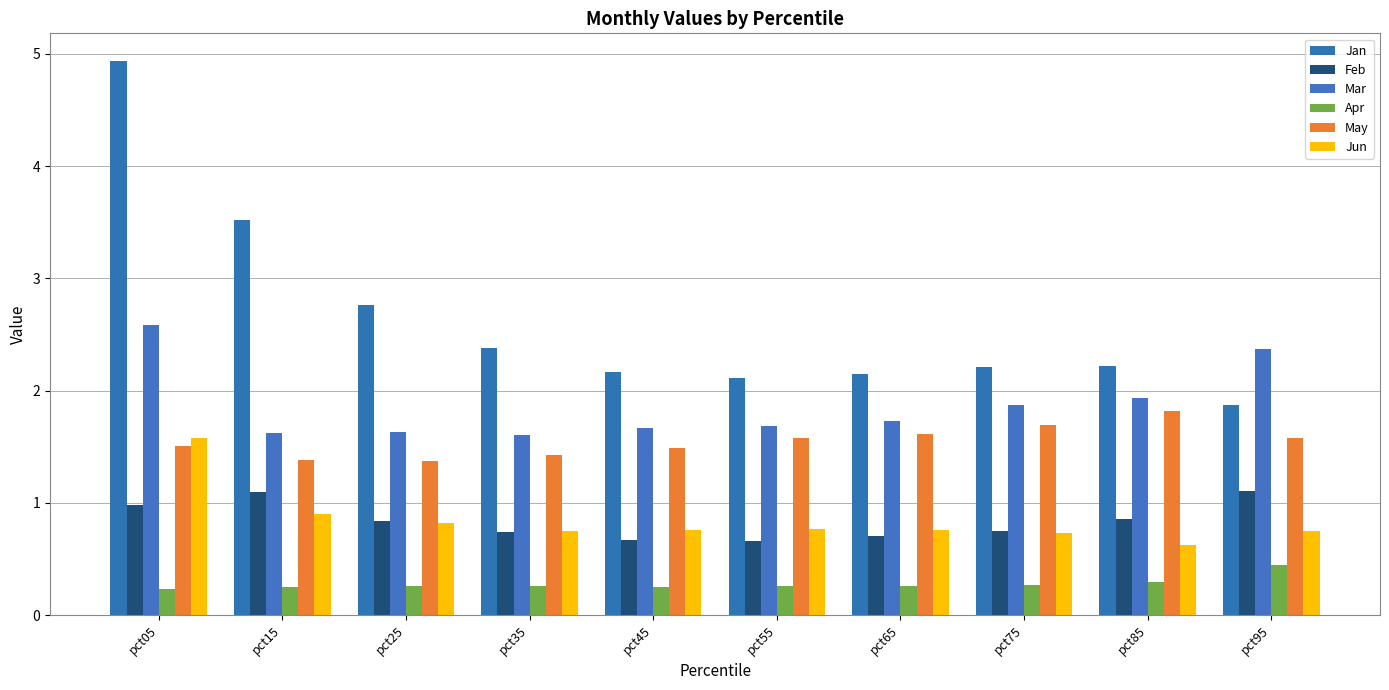

What is the spread (max minus min) of values at pct75?

1.9